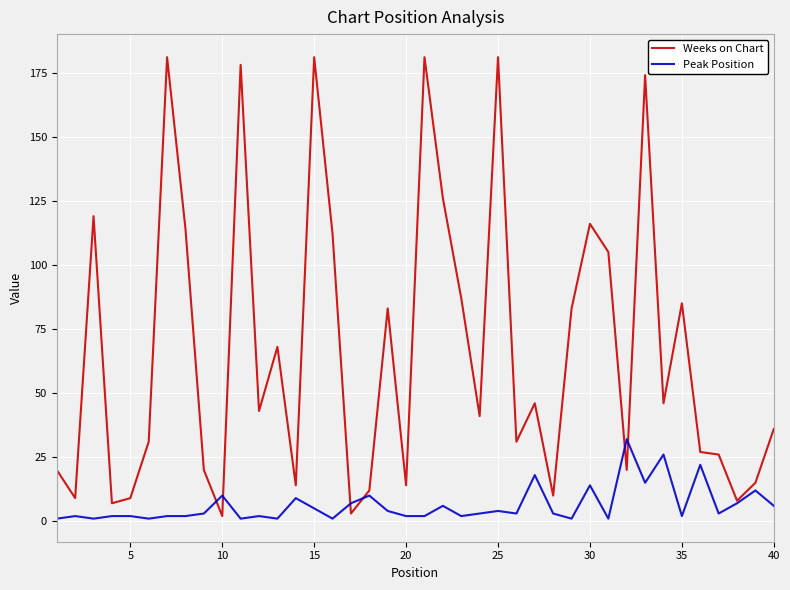

Which series has the largest range (max minus min)?

Weeks on Chart